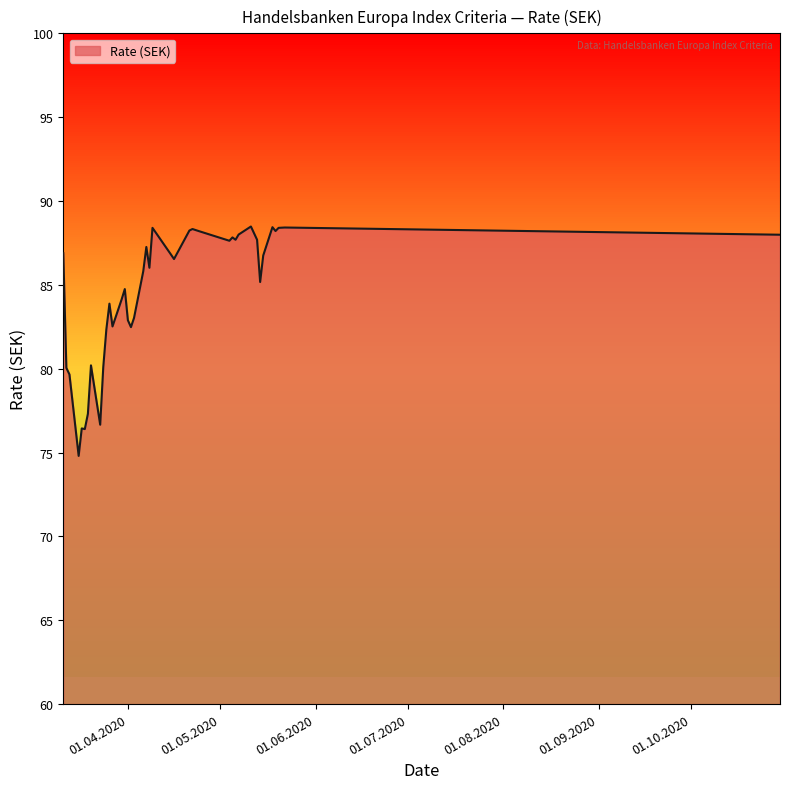

What is the smallest value displayed?

74.8